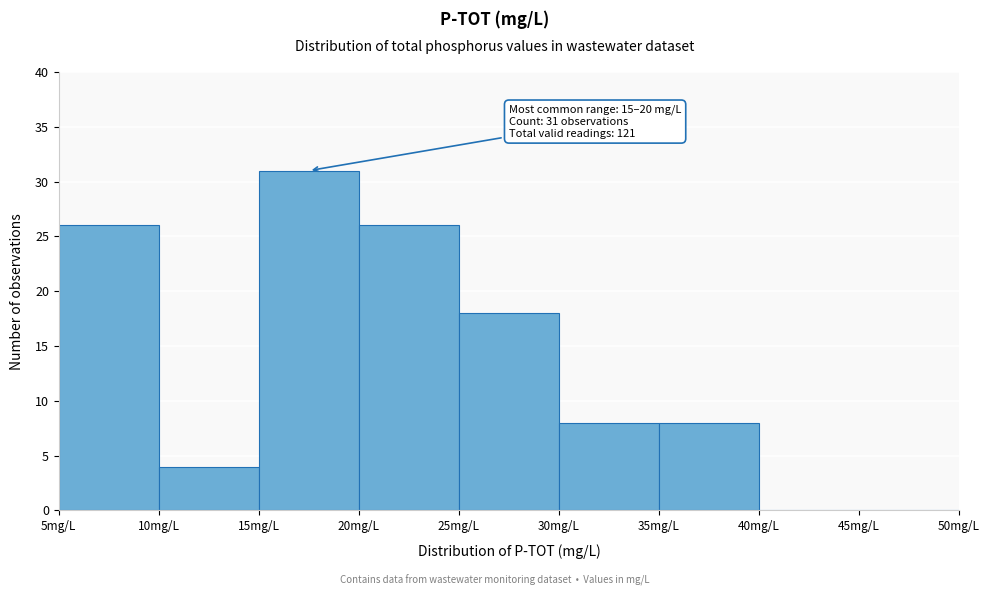

Over which range of the x-axis is the bar tallest?

15 to 20